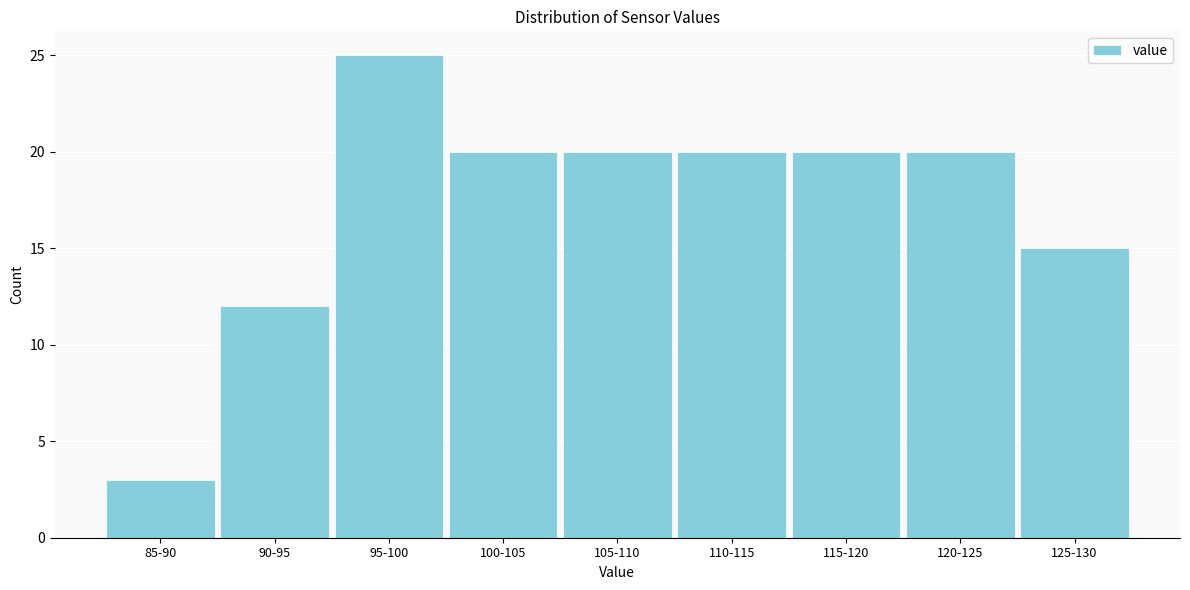

Reading left to right, list all the values displayed in this chart.

85-90=3	90-95=12	95-100=25	100-105=20	105-110=20	110-115=20	115-120=20	120-125=20	125-130=15